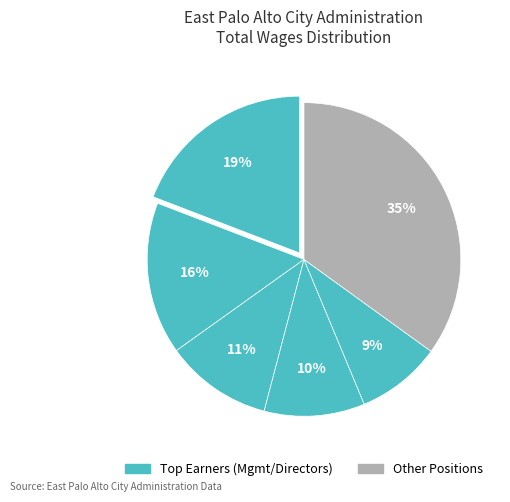

How many segments does this pie chart have?

6